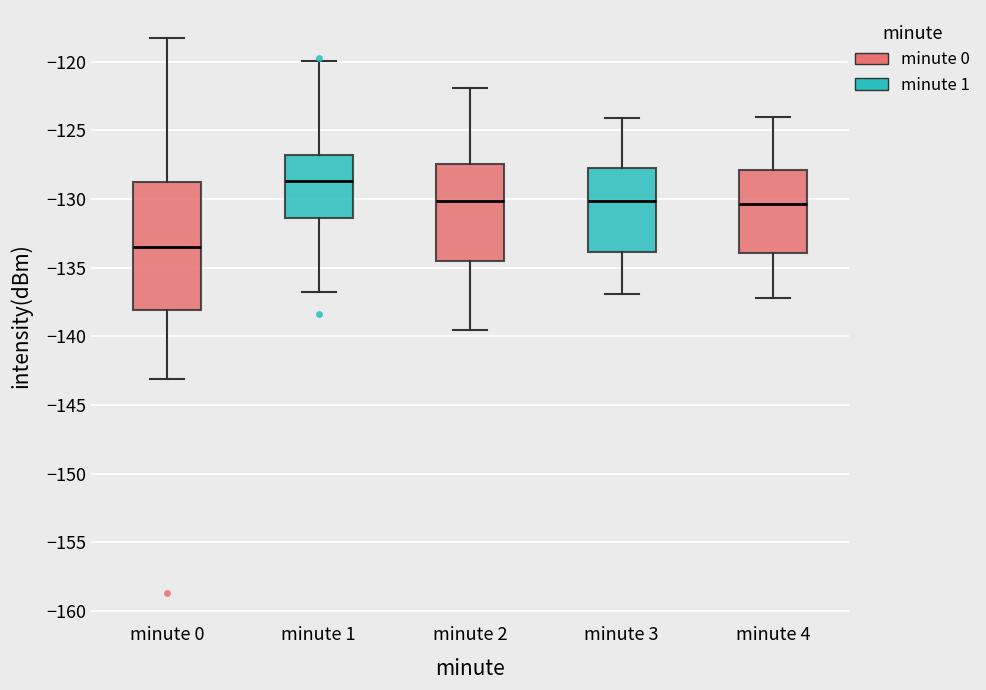

Which box has the highest median line?

minute 1